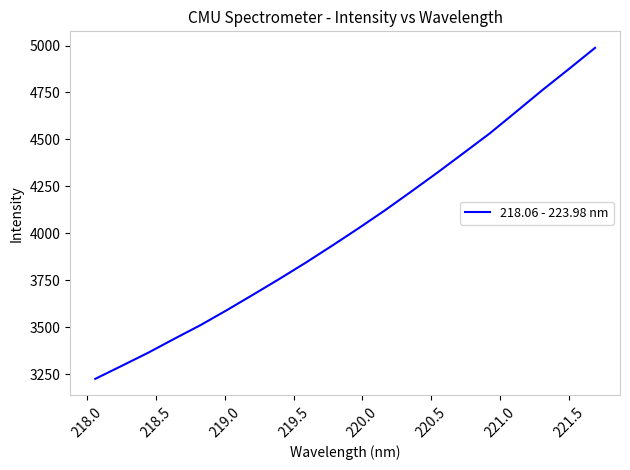

What is the maximum value shown in the chart?

4987.5